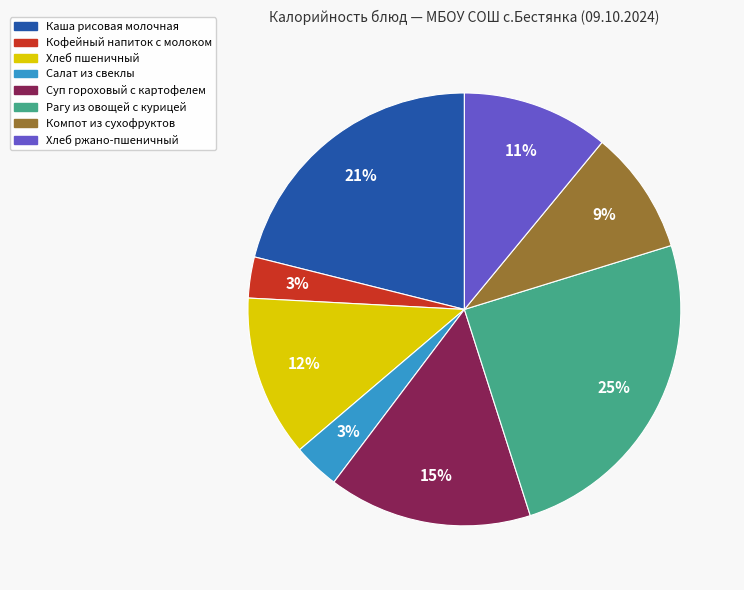

To the nearest percent, what portion does Салат из свеклы represent?

3%